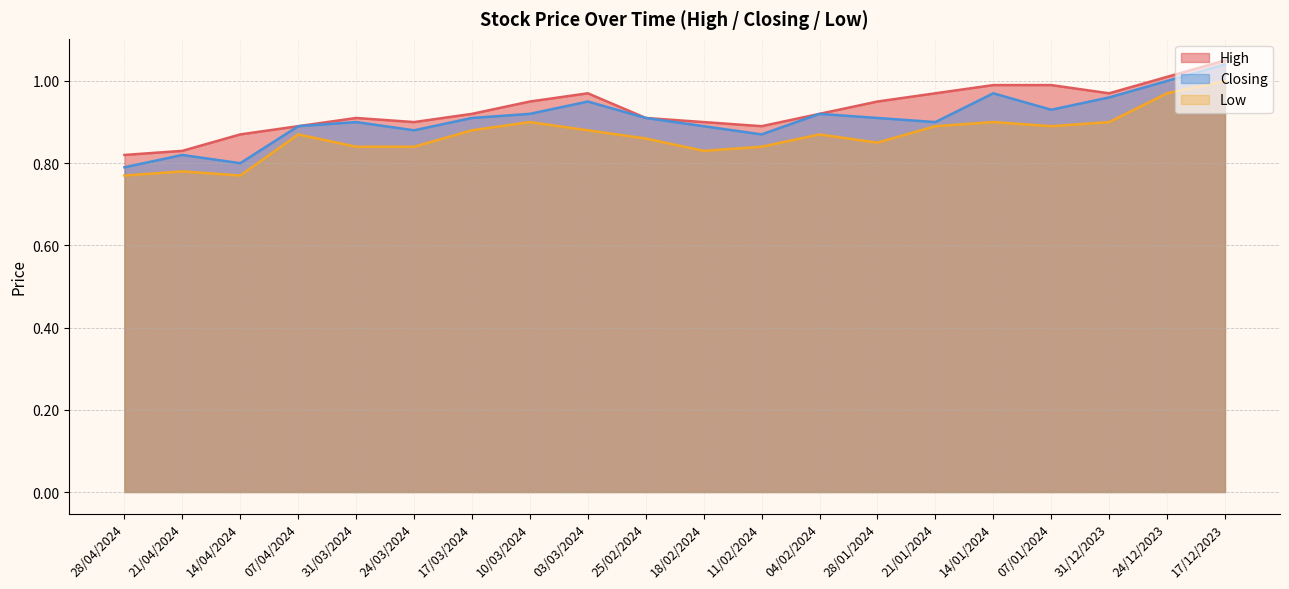

What is the difference between the highest and lowest values at 18/02/2024?

0.1